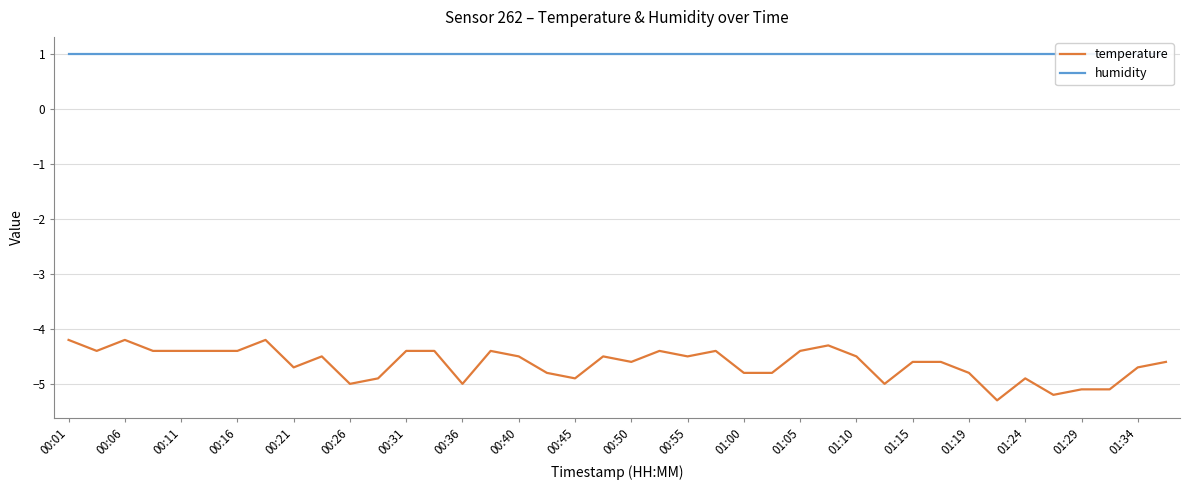

What is the difference between the maximum and minimum values in the temperature series?

1.1